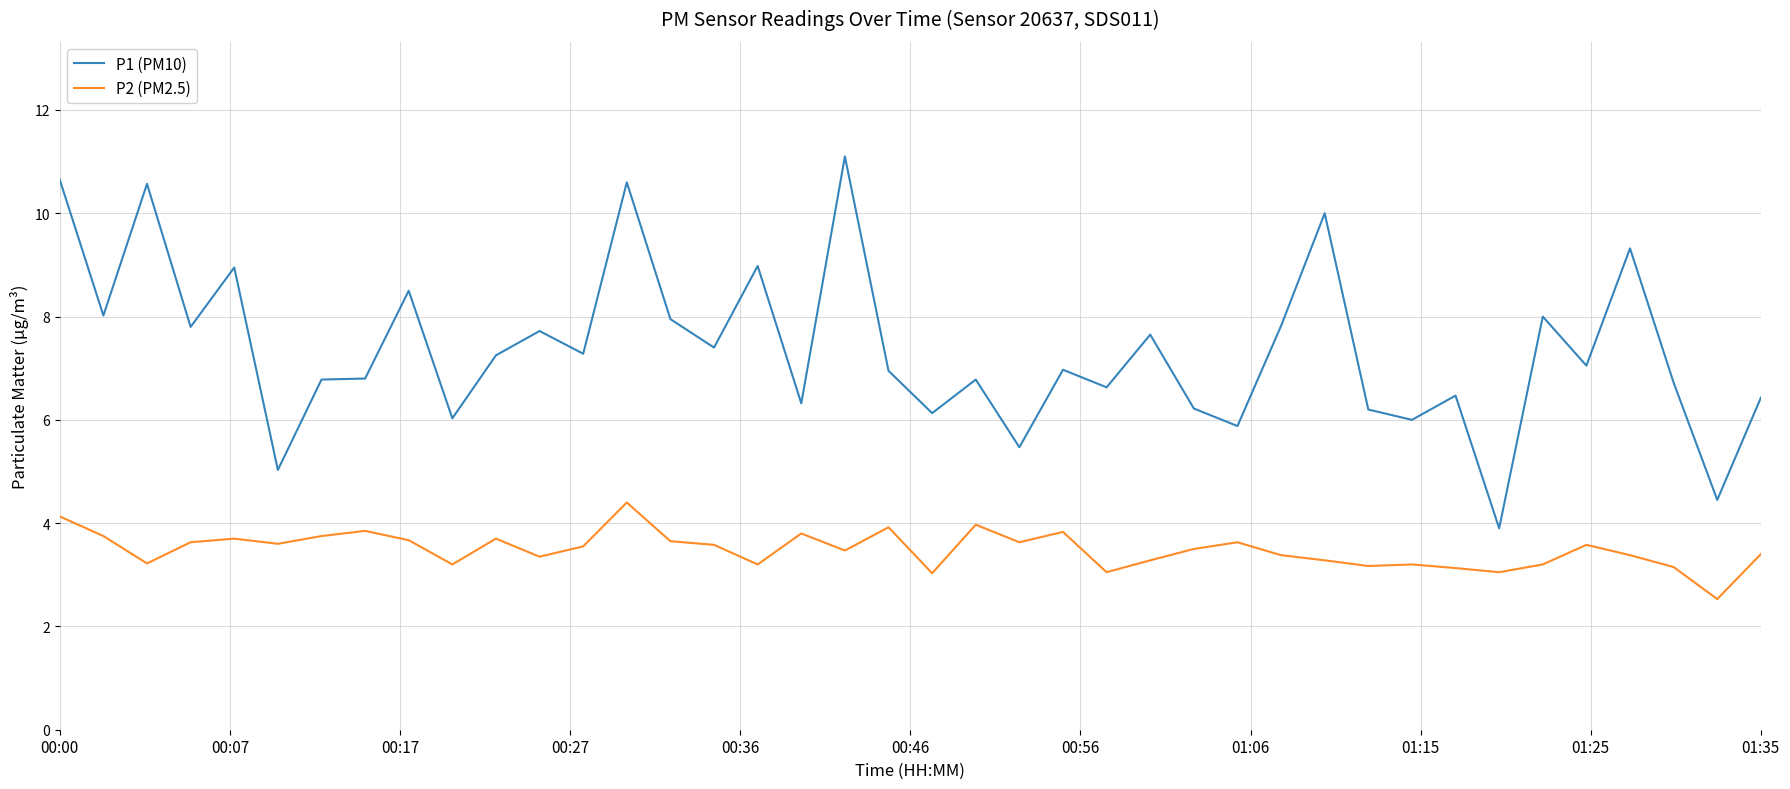

True or false: P2 (PM2.5) and P1 (PM10) cross at least once.

False